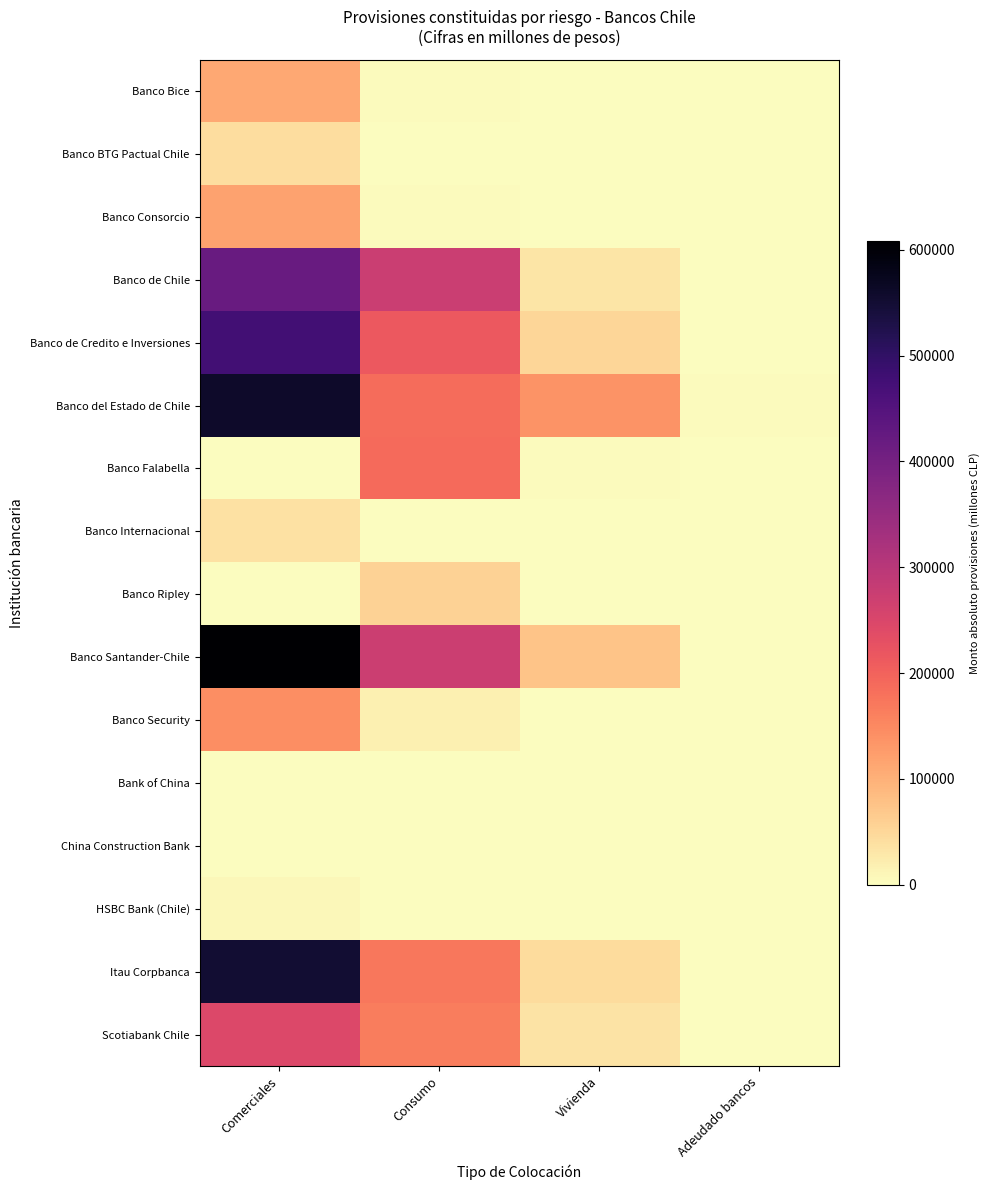

Reading right to left, extract all data points from this chart.

Banco Bice: Adeudado bancos=0.0	Vivienda=1347.4	Consumo=3284.4	Comerciales=110520.4
Banco BTG Pactual Chile: Adeudado bancos=0.0	Vivienda=0.0	Consumo=0.0	Comerciales=42097.0
Banco Consorcio: Adeudado bancos=0.0	Vivienda=1333.3	Consumo=3401.8	Comerciales=117665.8
Banco de Chile: Adeudado bancos=363.0	Vivienda=30946.6	Consumo=274104.3	Comerciales=418497.8
Banco de Credito e Inversiones: Adeudado bancos=734.0	Vivienda=51593.6	Consumo=216081.9	Comerciales=477411.1
Banco del Estado de Chile: Adeudado bancos=2429.6	Vivienda=135818.7	Consumo=187588.0	Comerciales=559663.9
Banco Falabella: Adeudado bancos=0.0	Vivienda=2606.0	Consumo=188414.4	Comerciales=2005.6
Banco Internacional: Adeudado bancos=0.0	Vivienda=126.4	Consumo=736.3	Comerciales=37912.2
Banco Ripley: Adeudado bancos=0.0	Vivienda=97.4	Consumo=55896.8	Comerciales=80.7
Banco Santander-Chile: Adeudado bancos=2.9	Vivienda=74477.3	Consumo=271600.7	Comerciales=608361.6
Banco Security: Adeudado bancos=10.0	Vivienda=1004.0	Consumo=18508.1	Comerciales=143833.3
Bank of China: Adeudado bancos=0.0	Vivienda=0.0	Consumo=0.0	Comerciales=5.2
China Construction Bank: Adeudado bancos=0.0	Vivienda=0.0	Consumo=0.0	Comerciales=2103.3
HSBC Bank (Chile): Adeudado bancos=0.0	Vivienda=0.0	Consumo=0.3	Comerciales=8304.9
Itau Corpbanca: Adeudado bancos=162.5	Vivienda=45136.5	Consumo=171283.2	Comerciales=549698.1
Scotiabank Chile: Adeudado bancos=1.0	Vivienda=35091.8	Consumo=165729.8	Comerciales=245465.1